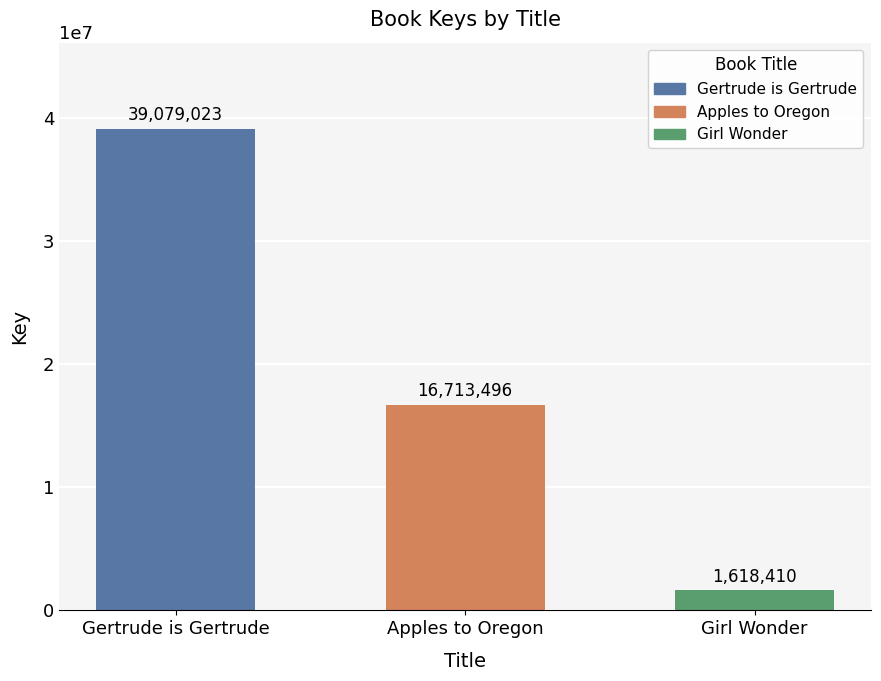

The value at Gertrude is Gertrude is 23481602. True or false?

False